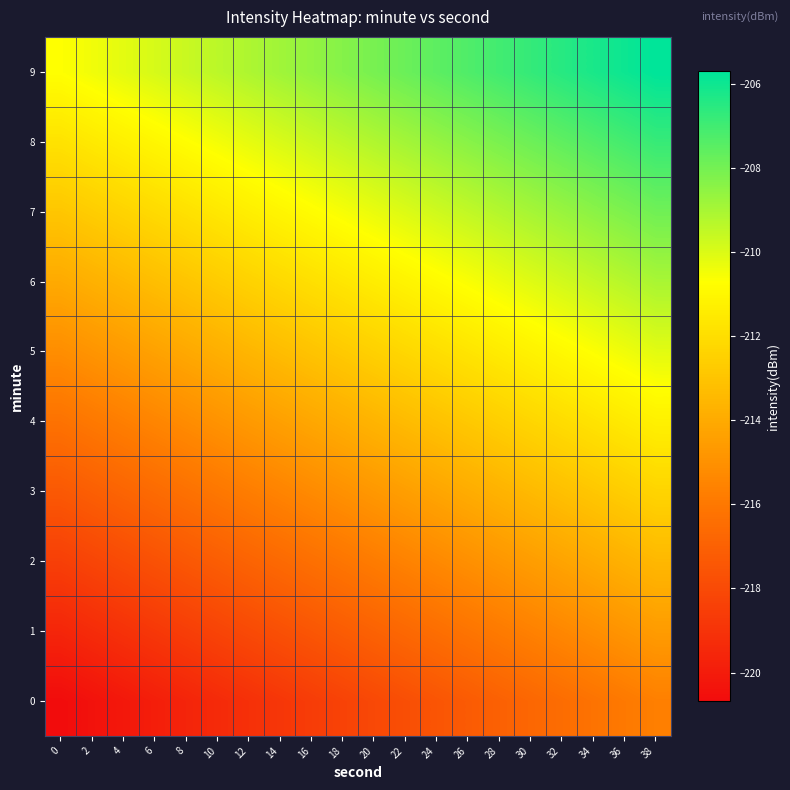

What is the difference between the highest and lowest values at 10?

10.0